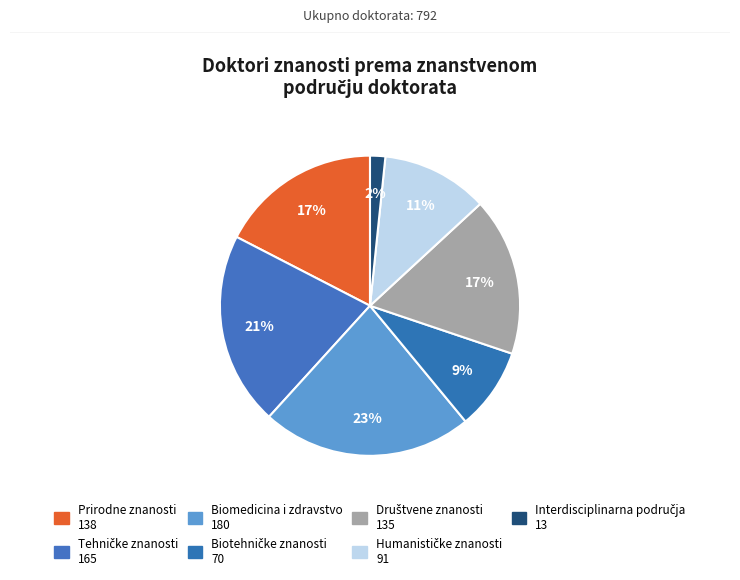

Is it true that Društvene znanosti is 17% of the pie?

True